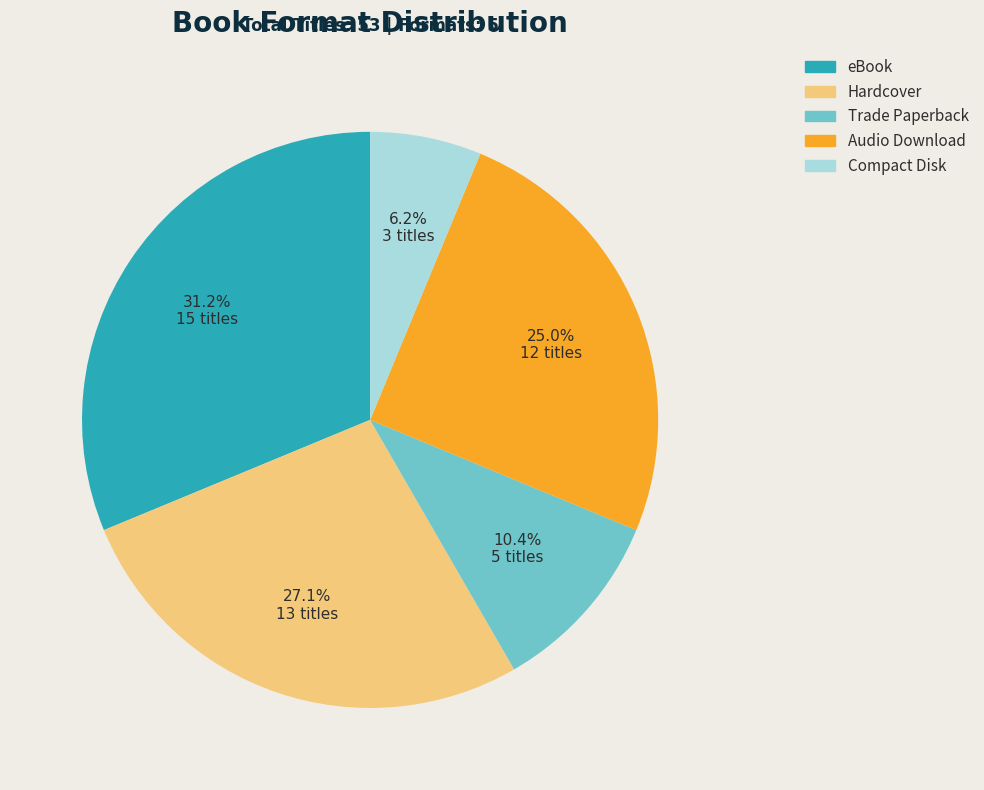

Approximately how many times larger is the value at Audio Download compared to Trade Paperback?

2.4